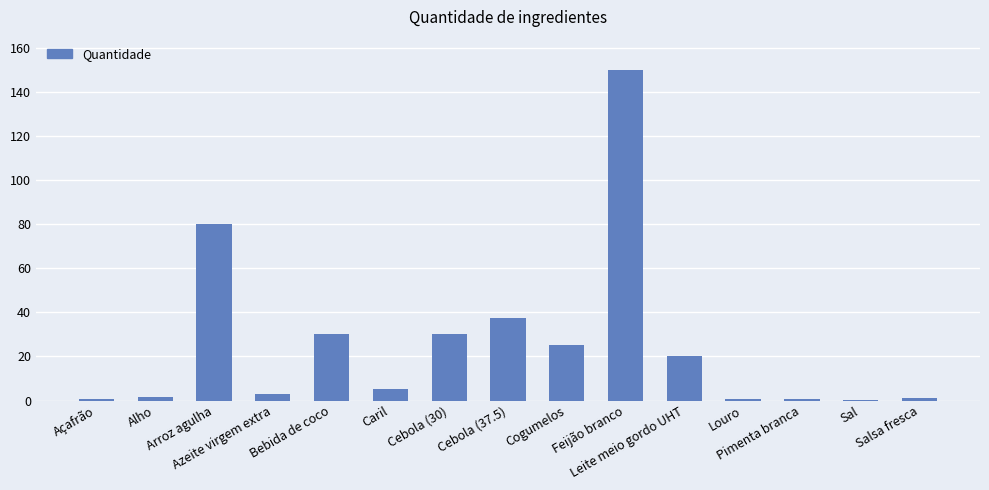

What is the sum of all values?

384.6